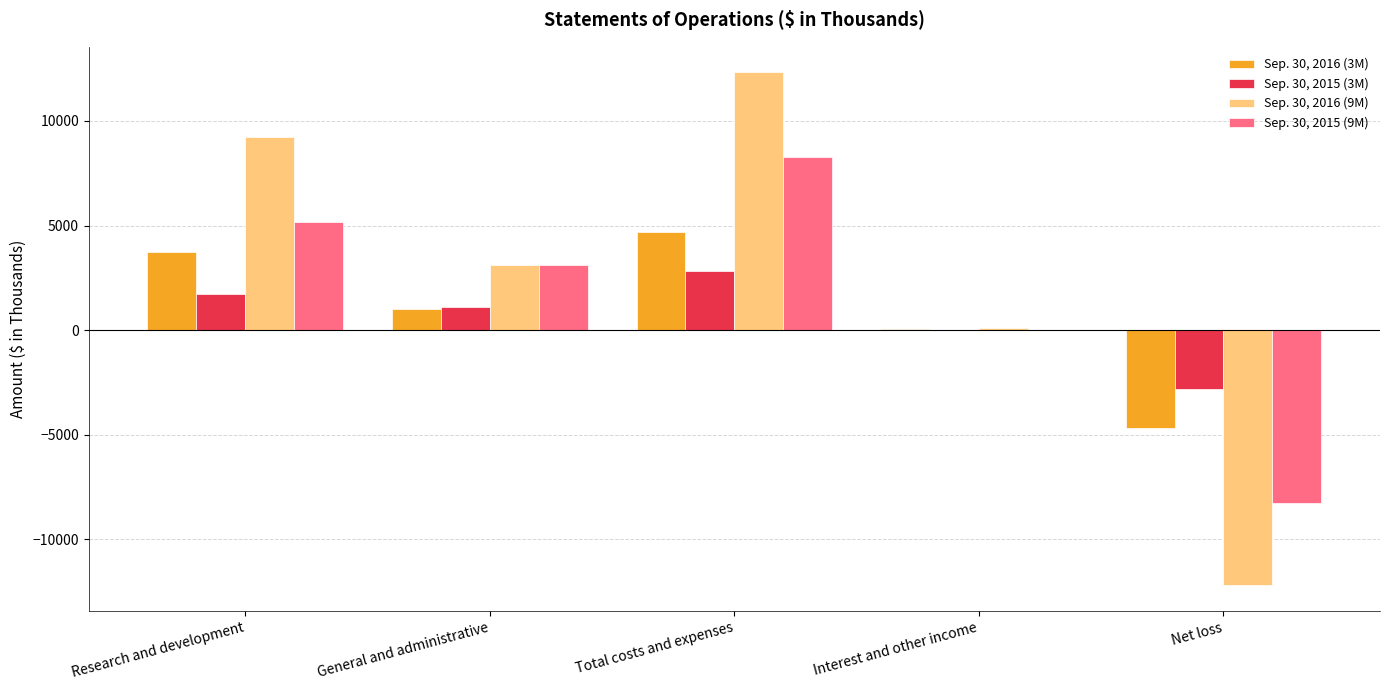

Which label corresponds to the largest value in the chart?

Total costs and expenses